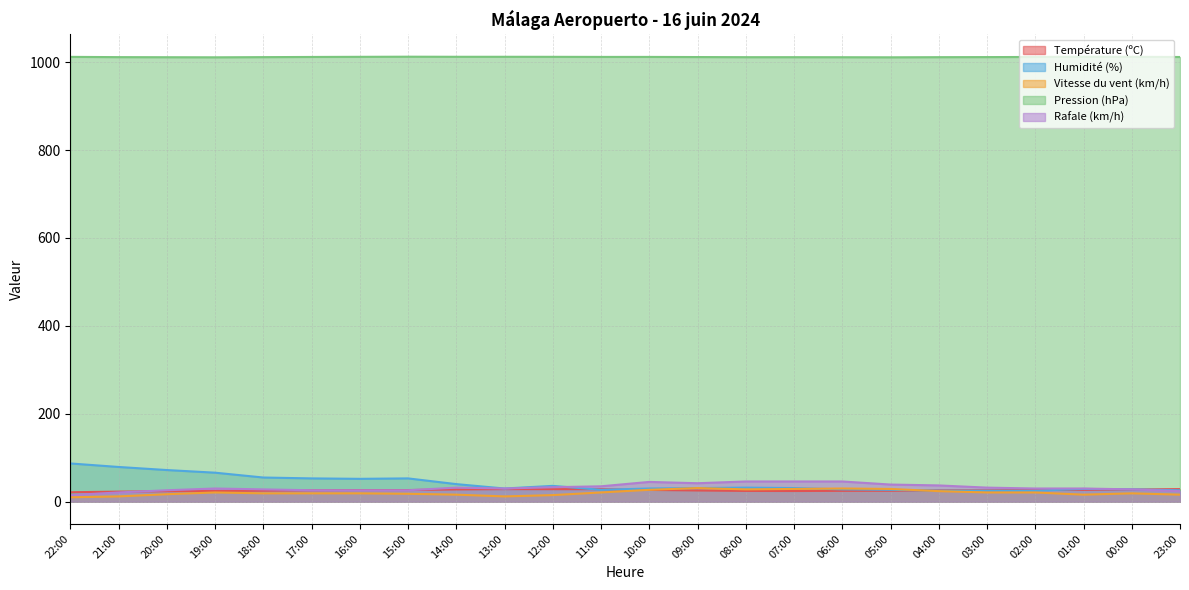

Which series has the largest total across all categories?

Pression (hPa)